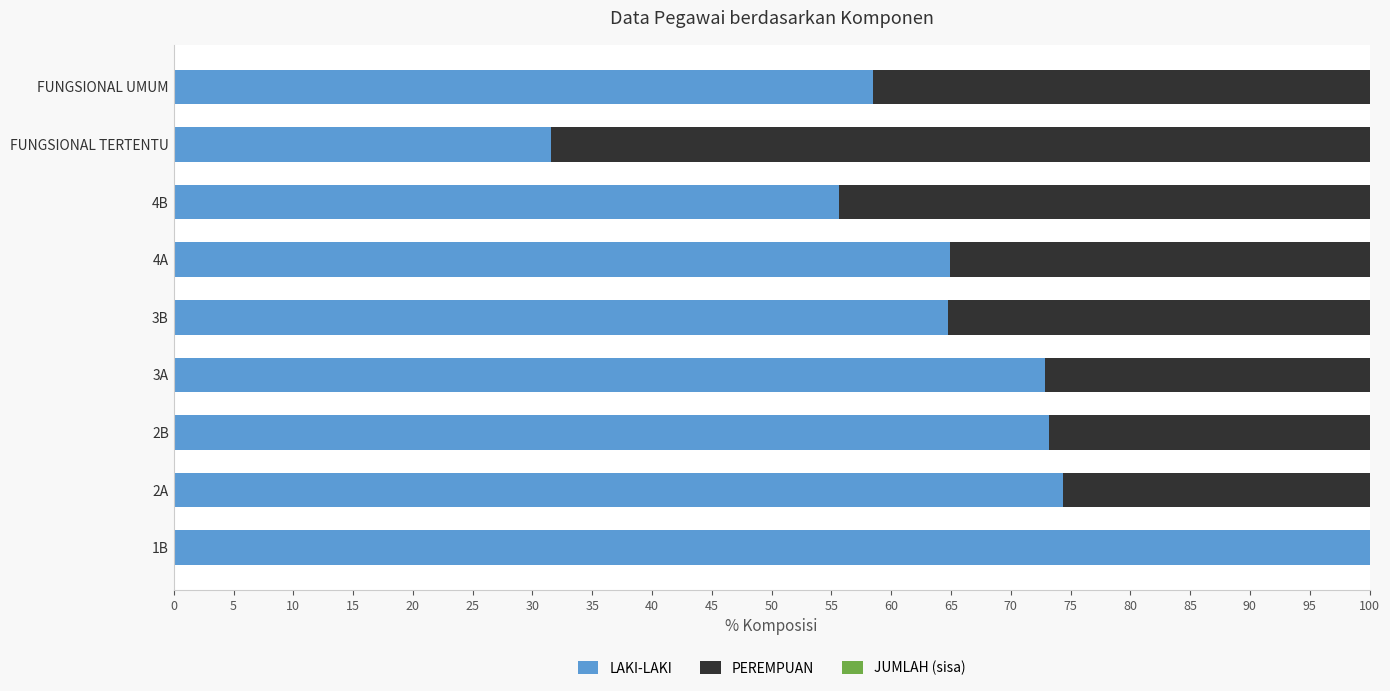

The value of LAKI-LAKI at 3B is 64.8. True or false?

True